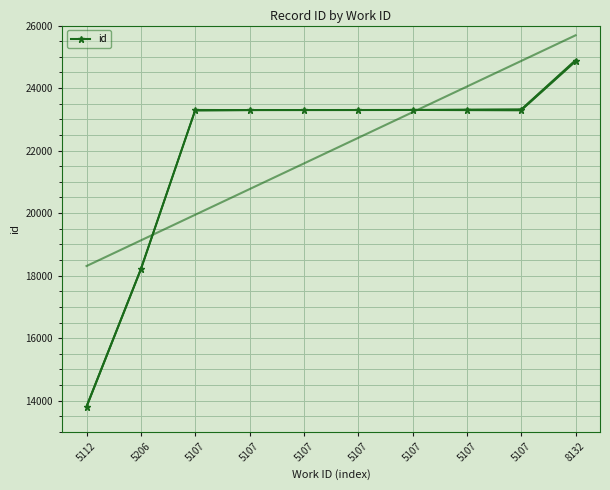

How many lines are shown in the chart?

1